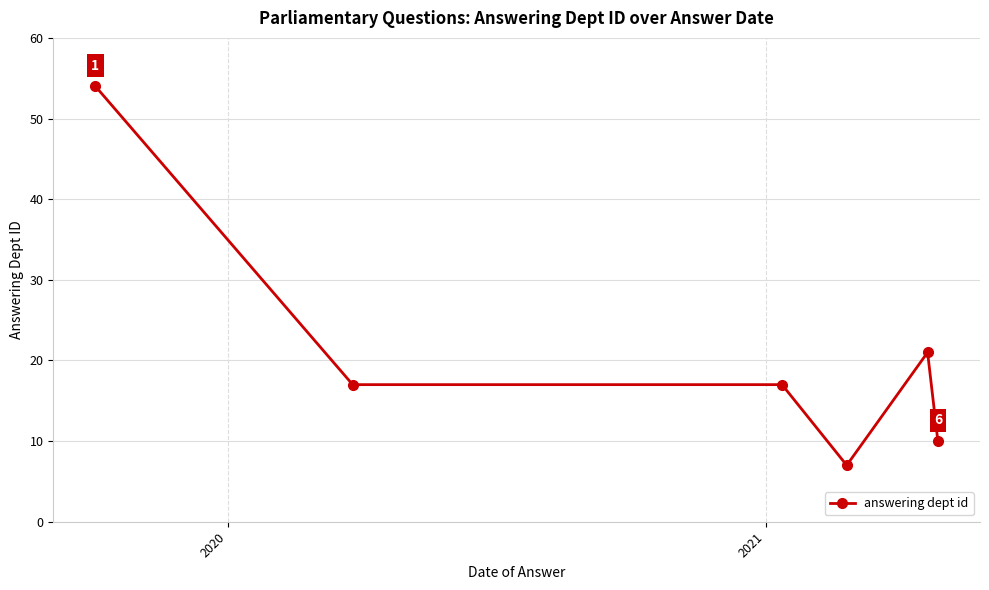

What is the sum of all values?

126